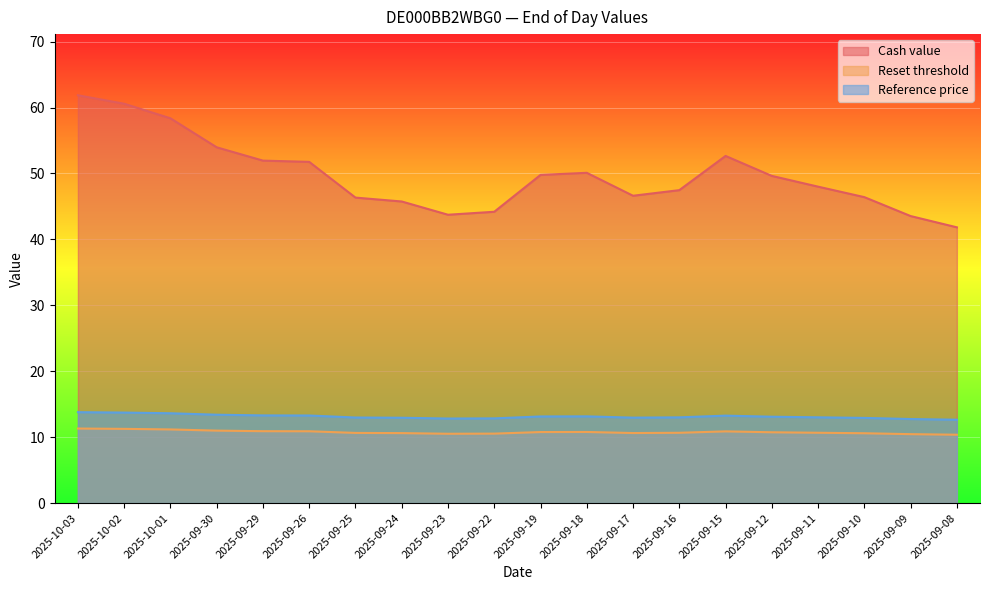

True or false: Cash value has a value of 52.7 at 2025-09-15.

True